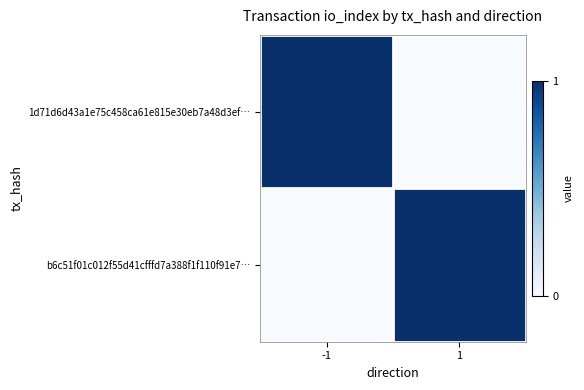

At -1, list the series in order from smallest to largest.

b6c51f01c012f55d41cfffd7a388f1f110f91e7…, 1d71d6d43a1e75c458ca61e815e30eb7a48d3ef…